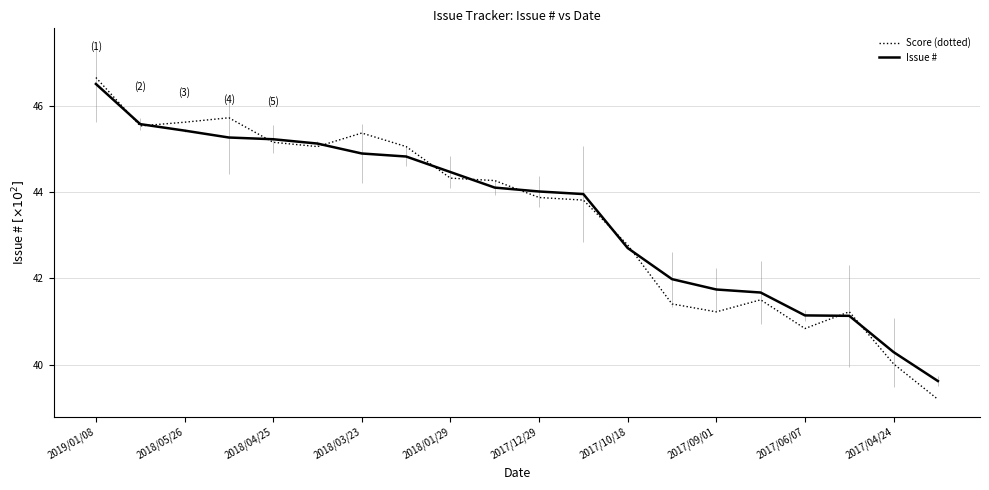

Does the chart have visible grid lines?

Yes